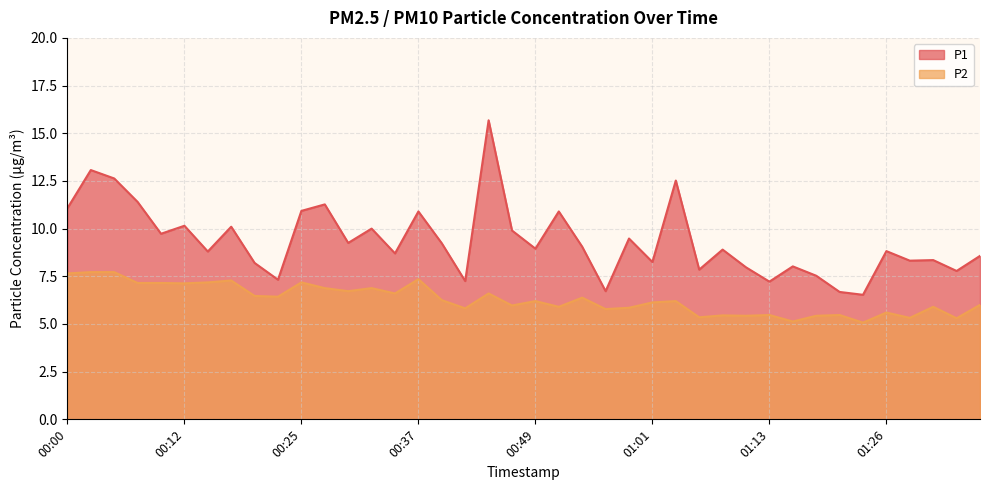

What is the label of the 32nd point from the left?

01:16